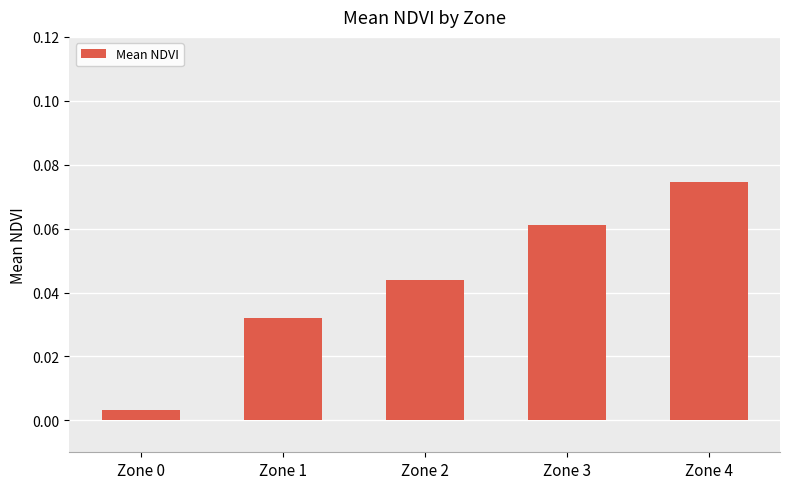

Between Zone 4 and Zone 3, which is larger?

Zone 4